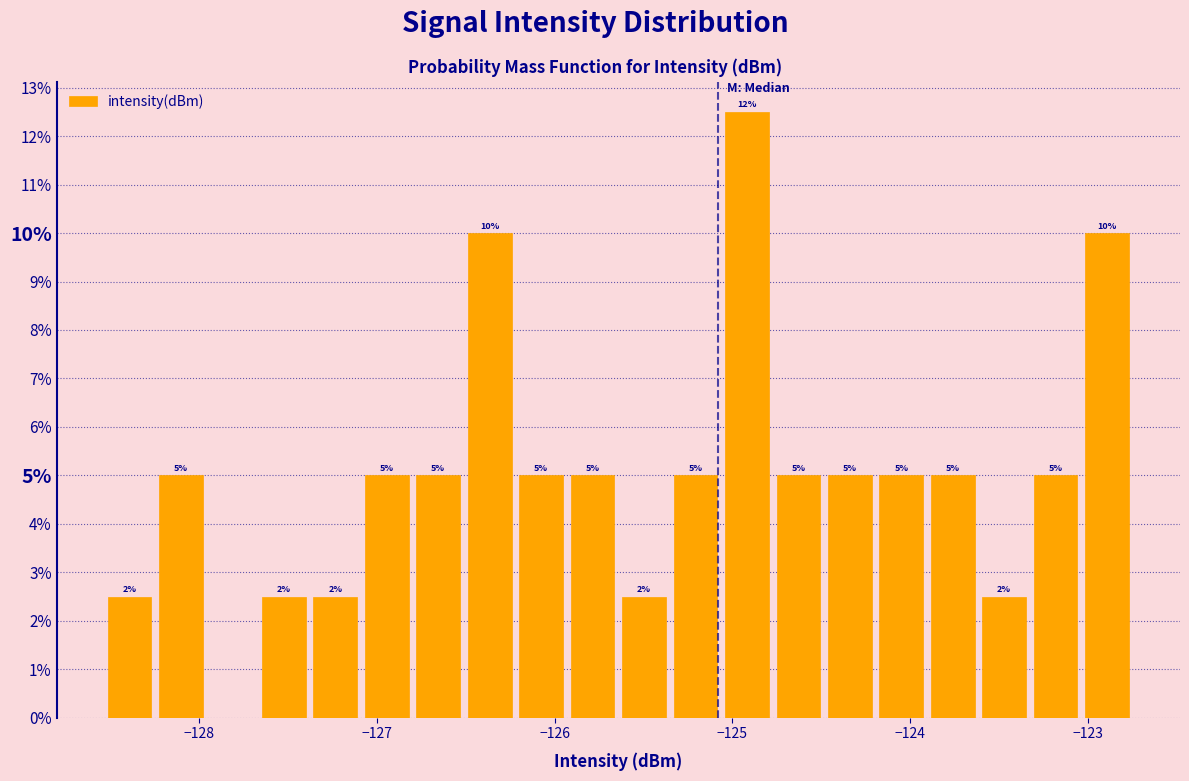

Around what value on the x-axis is the tallest bar? Give the approximate position of its centre, as read against the axis.

-124.9